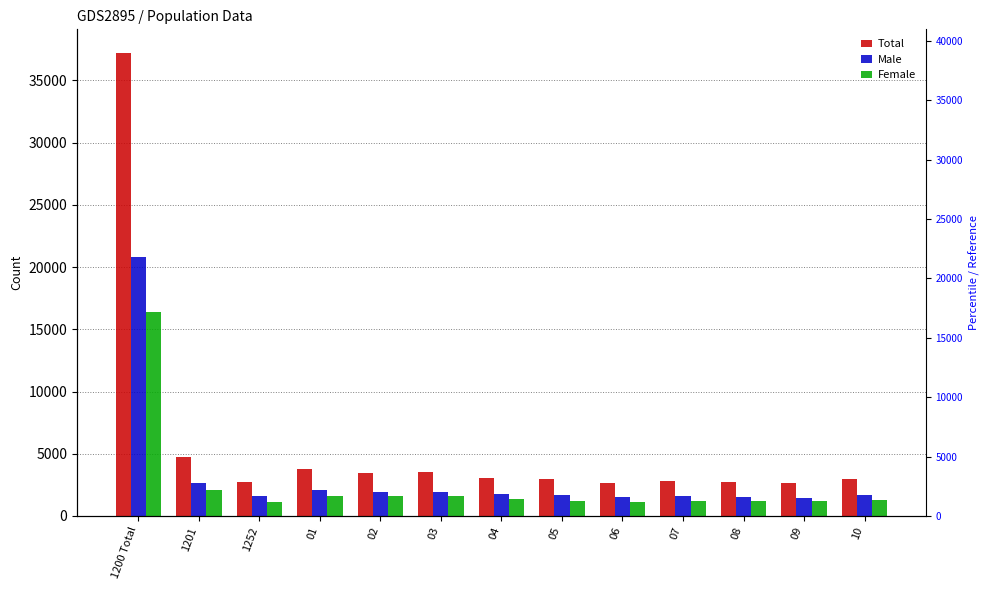

The Total series shows 3763 at 1252. True or false?

False